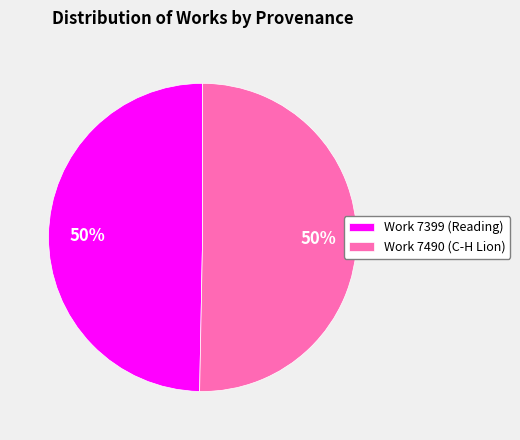

How many slices are in this pie chart?

2